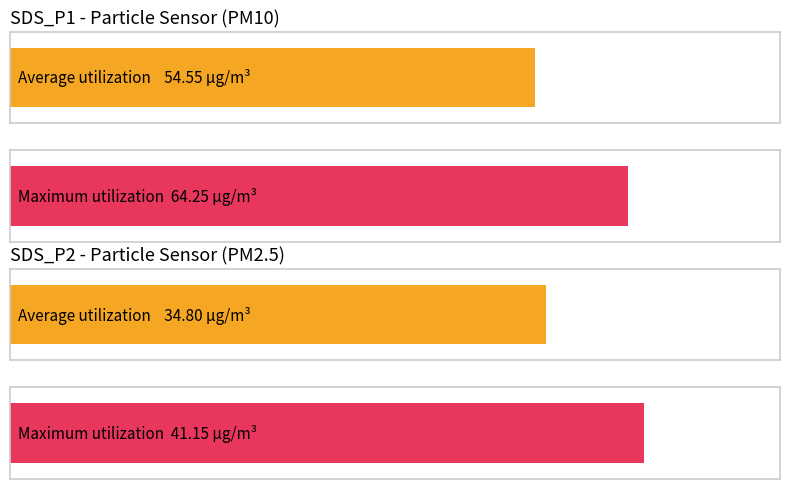

Rank the series by their average value, from highest to lowest.

SDS_P1, SDS_P2